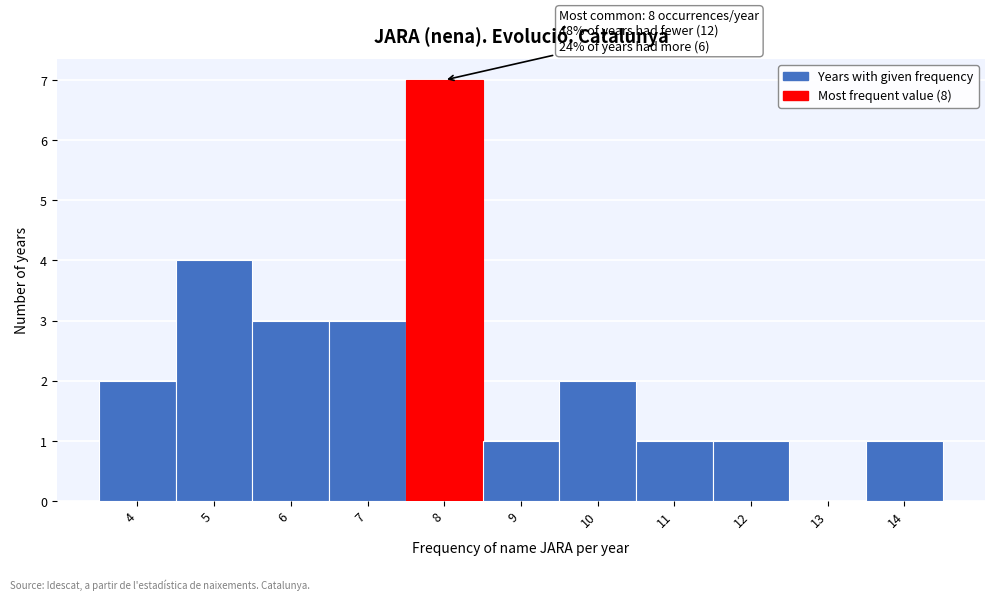

Which range on the x-axis has the tallest bar?

7.5 to 8.5